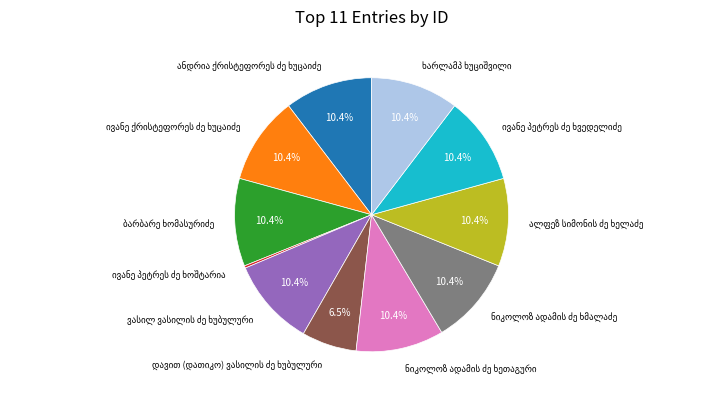

Is there a majority slice in this chart?

No